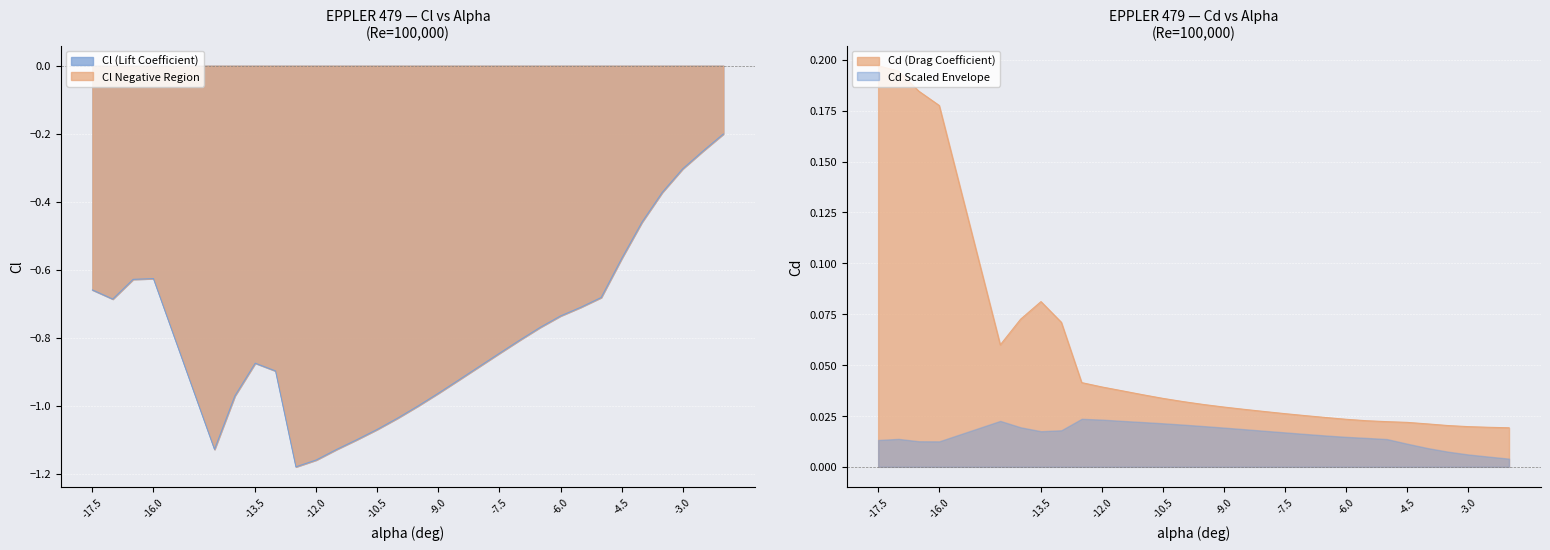

Count the Cd values in the range 0 to 1.

30